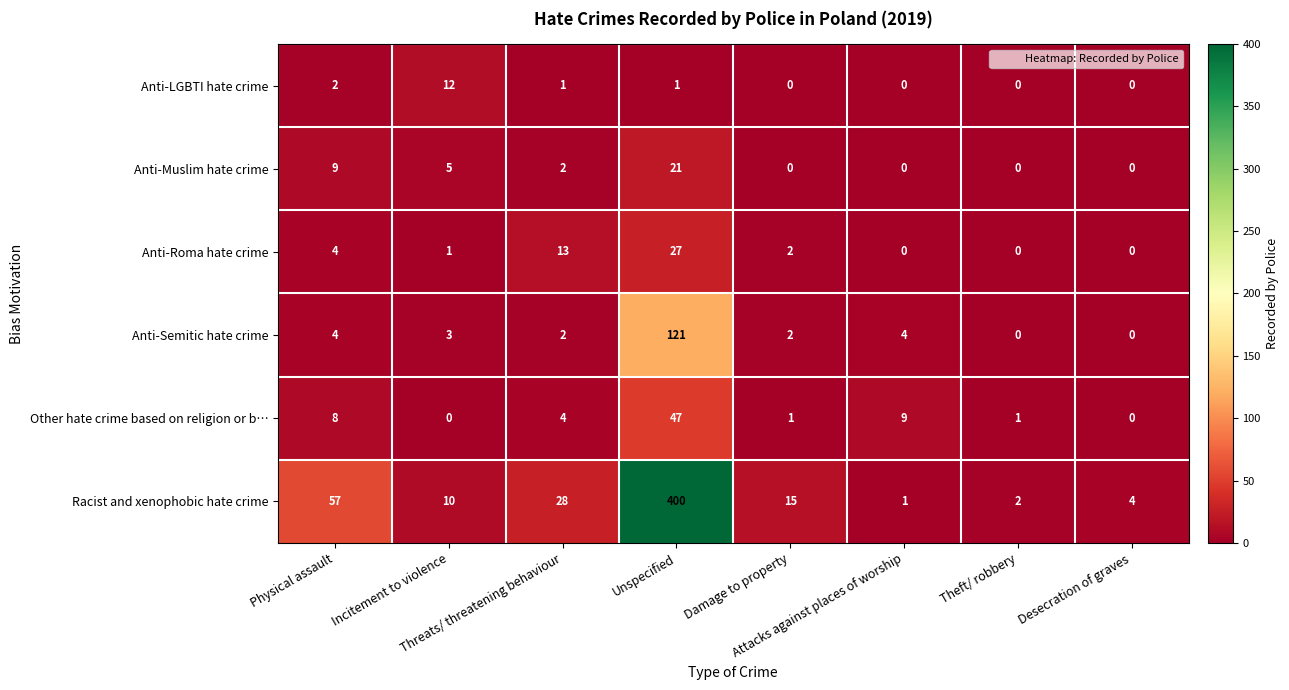

List the series in order of their peak value, lowest first.

Anti-LGBTI hate crime, Anti-Muslim hate crime, Anti-Roma hate crime, Other hate crime based on religion or b…, Anti-Semitic hate crime, Racist and xenophobic hate crime